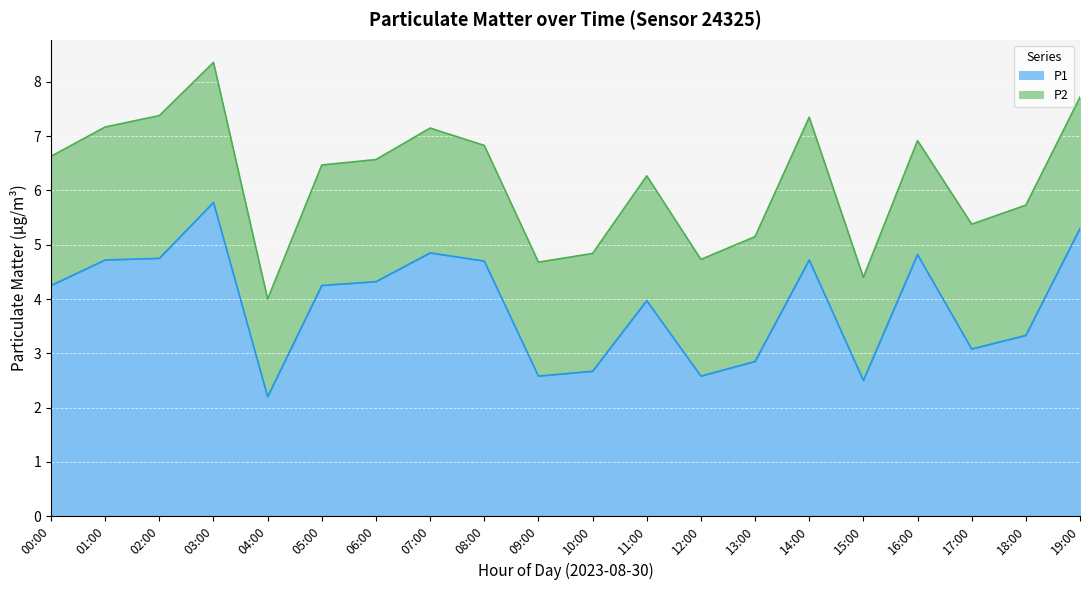

The value at 06:00 is 1.6. True or false?

False